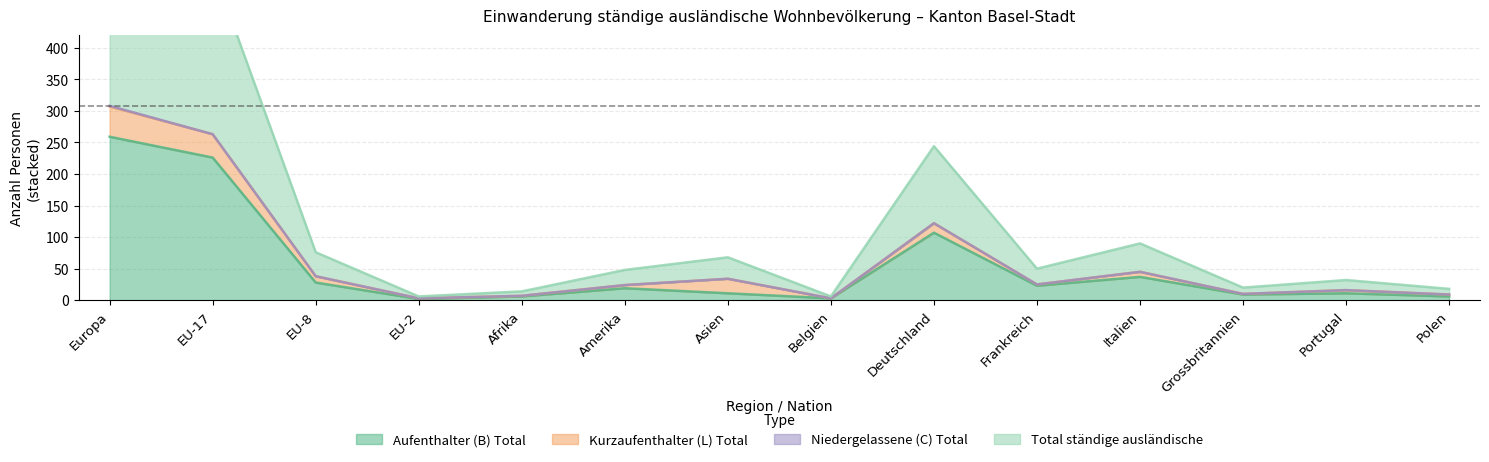

Which category has the highest value in the Aufenthalter (B) Total series?

Europa